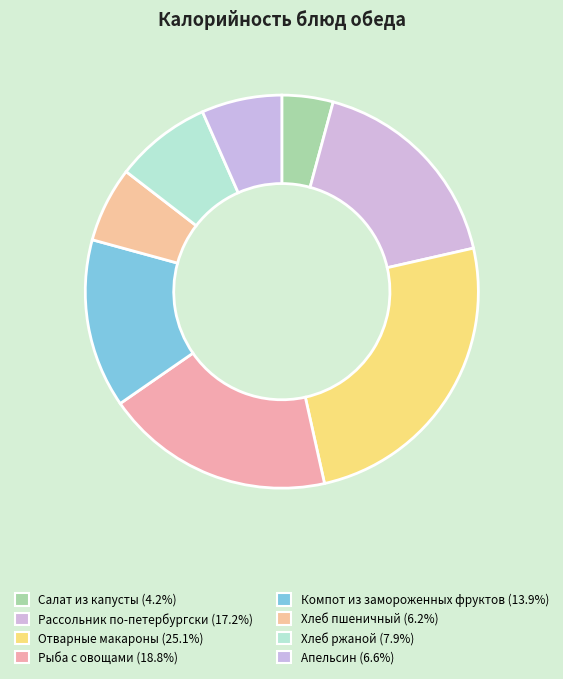

Is the sum of Рыба с овощами and Хлеб пшеничный greater than half?

No